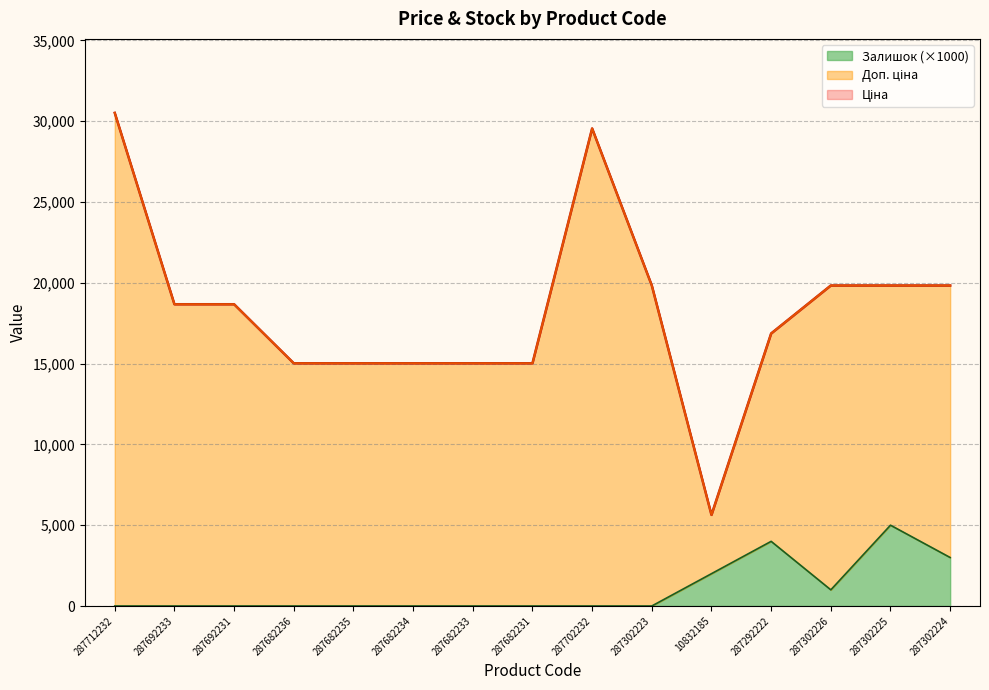

Is it true that Ціна equals 5825.8 at 287682234?

False